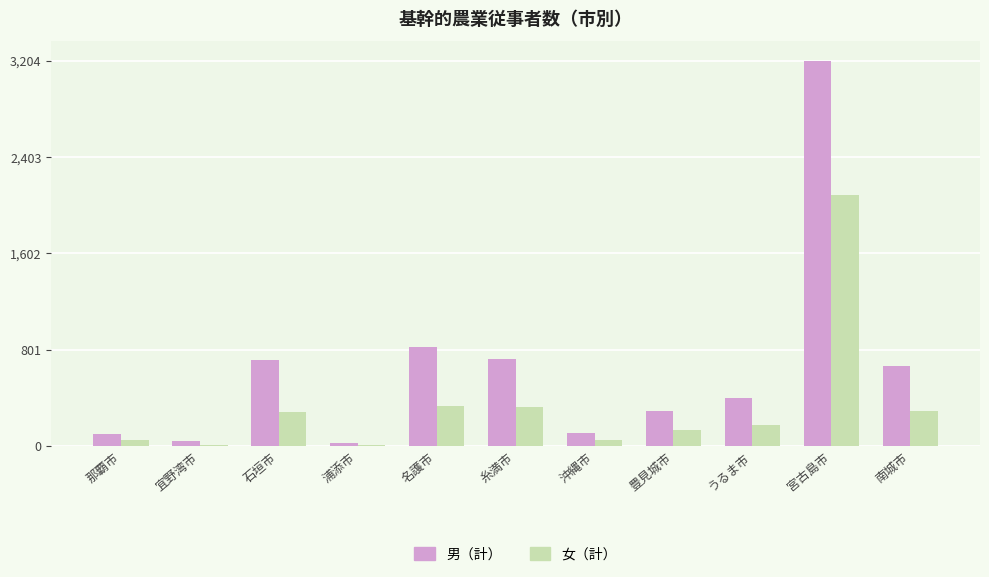

Is it true that 女（計） equals 322 at 糸満市?

True